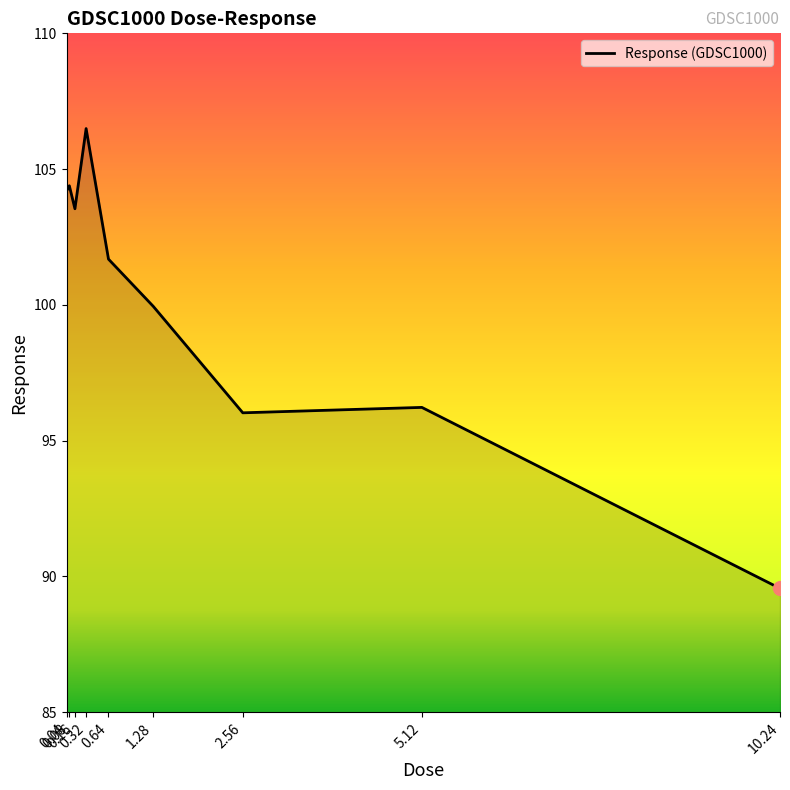

What is the smallest value displayed?

89.6